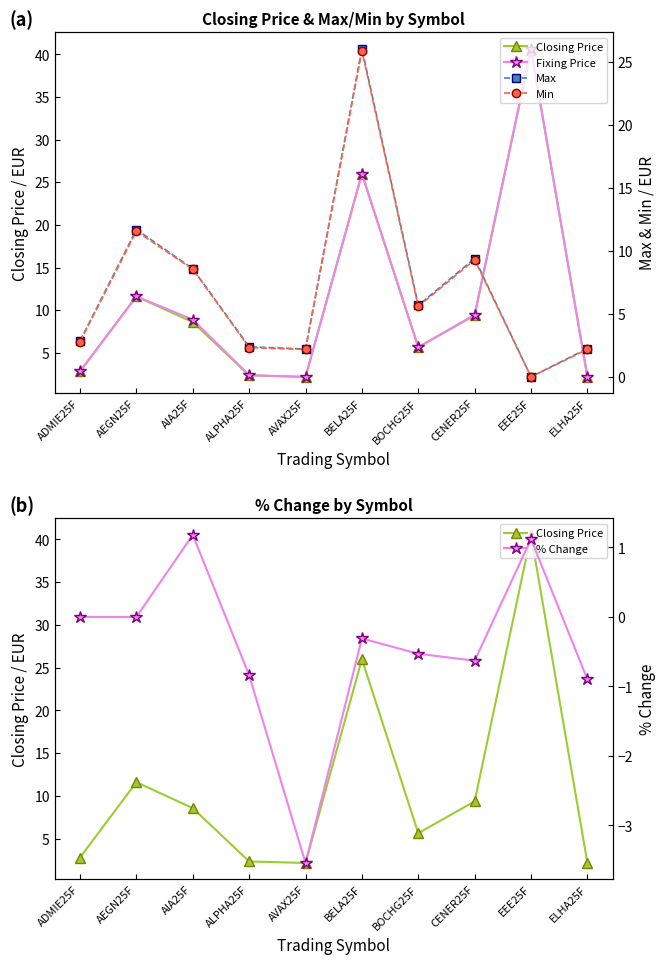

How many interior local valleys does the % Change series have?

2